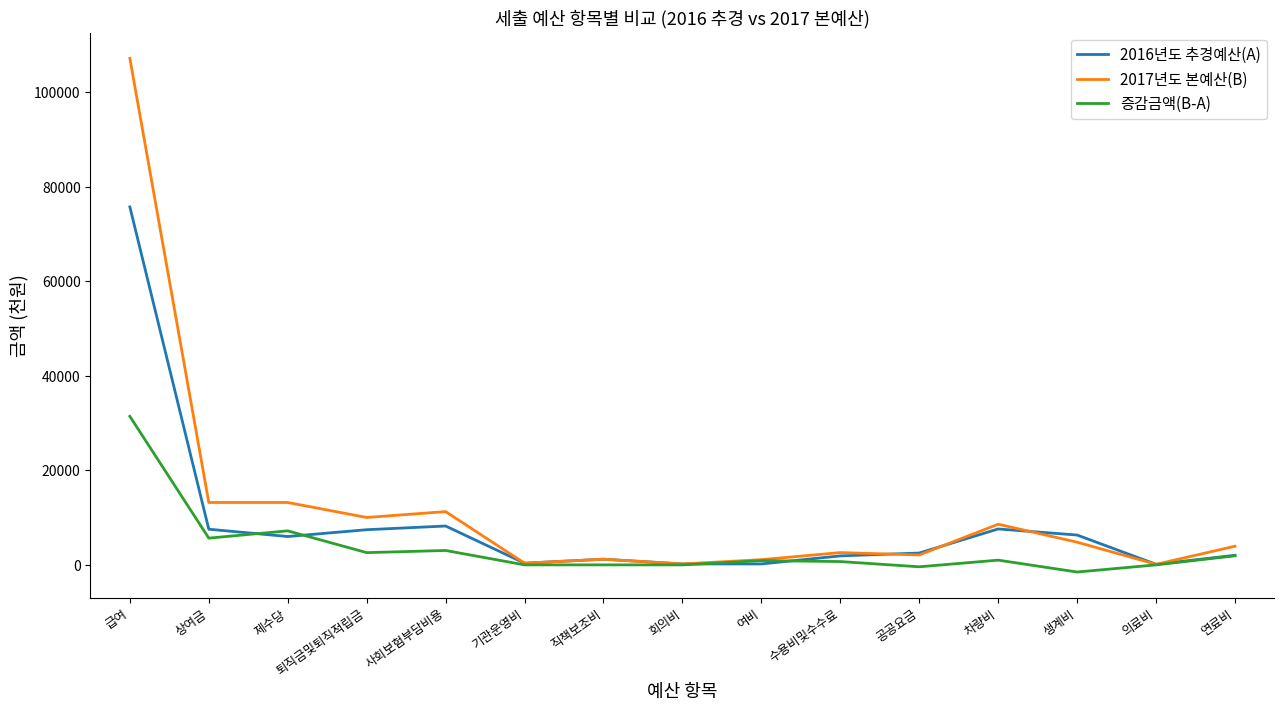

The value of 2017년도 본예산(B) at 사회보험부담비용 is 17239.2. True or false?

False